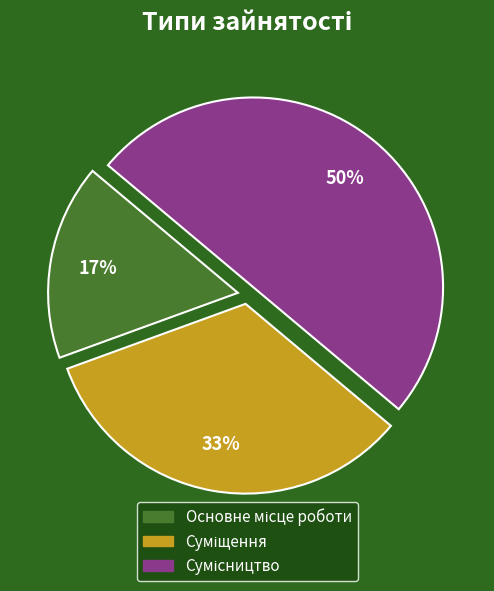

To the nearest percent, what is the difference between the largest and smallest slice percentages?

33%